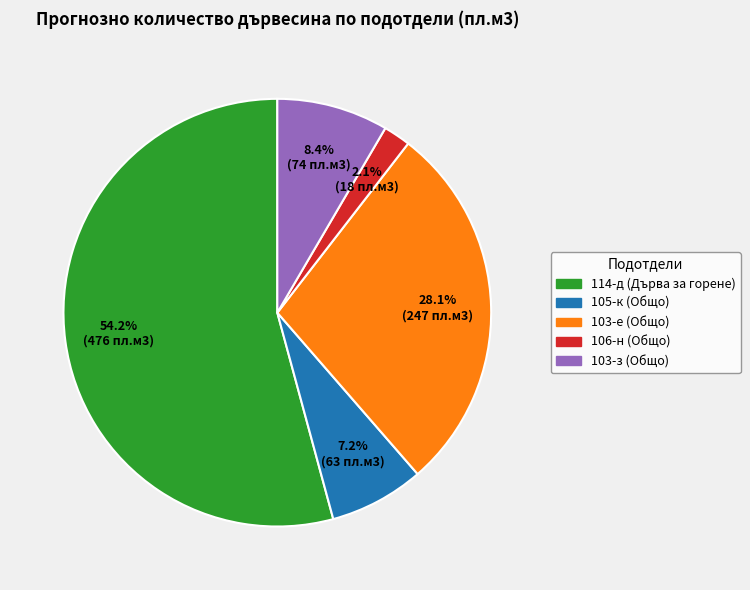

Rank the categories by value from lowest to highest.

106-н (Общо), 105-к (Общо), 103-з (Общо), 103-е (Общо), 114-д (Дърва за горене)